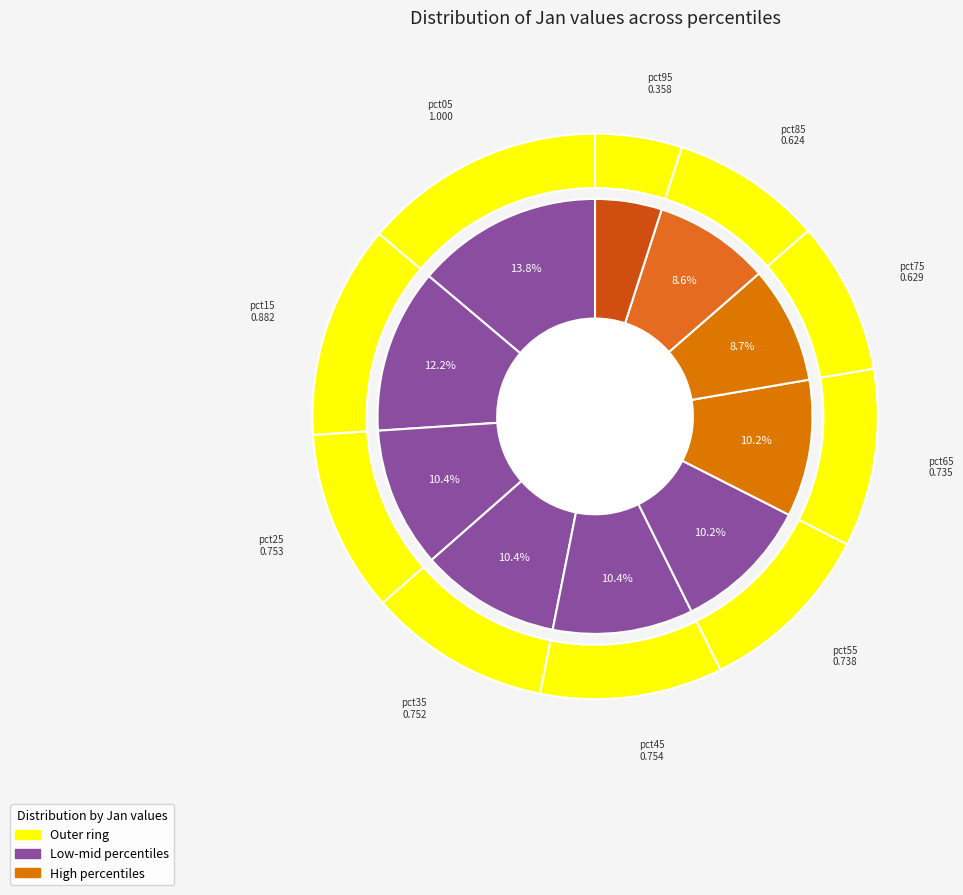

To the nearest percent, what percentage of the pie is pct55?

10%